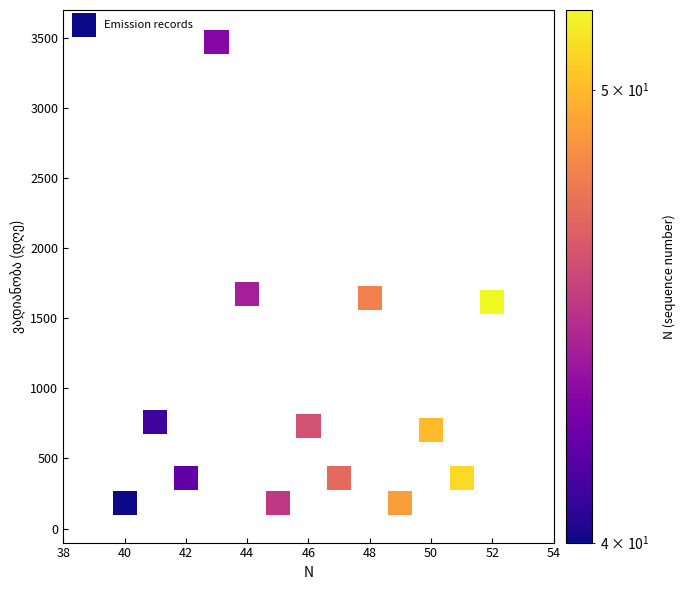

What is the range of Y values (max minus min)?

3288